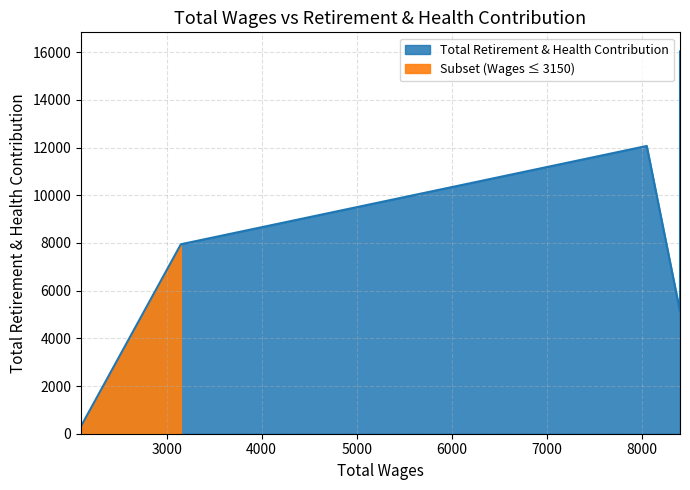

How many lines are shown in the chart?

1